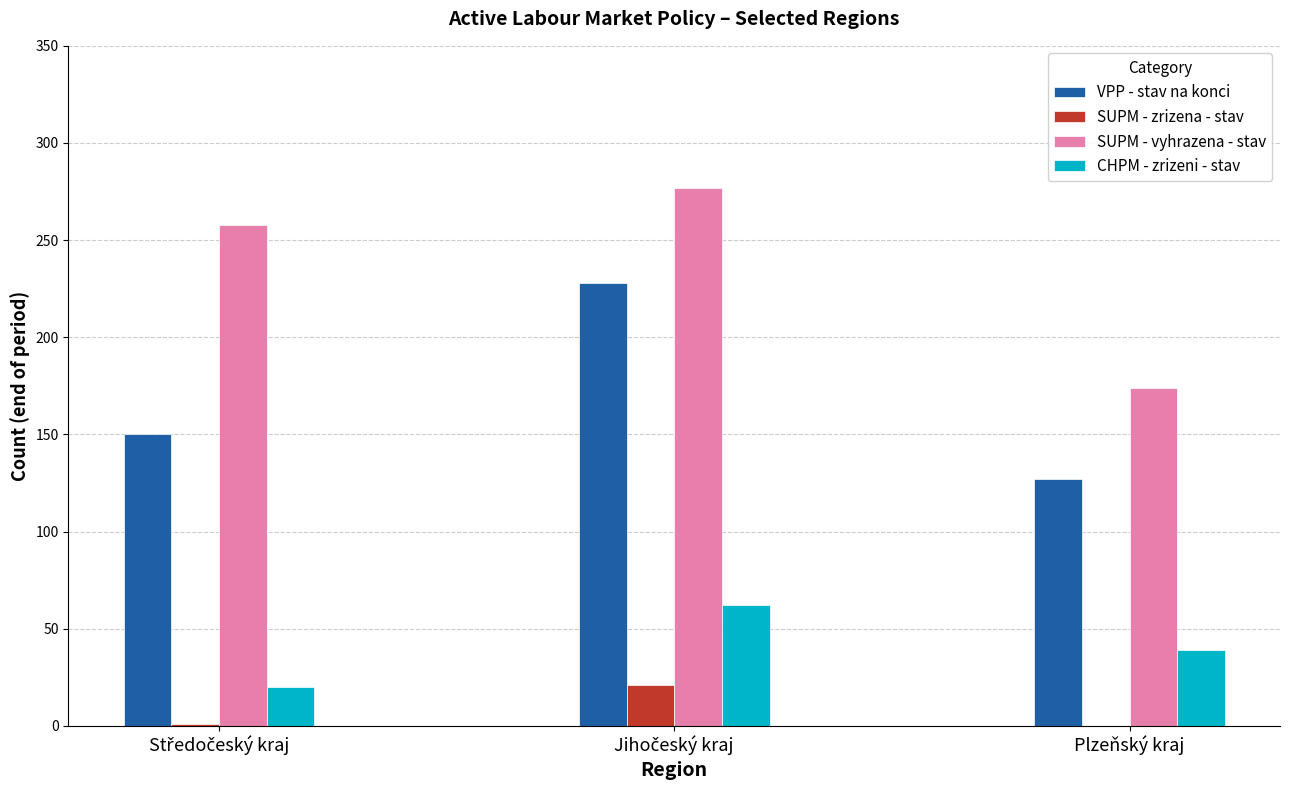

What is the maximum value shown in the chart?

277